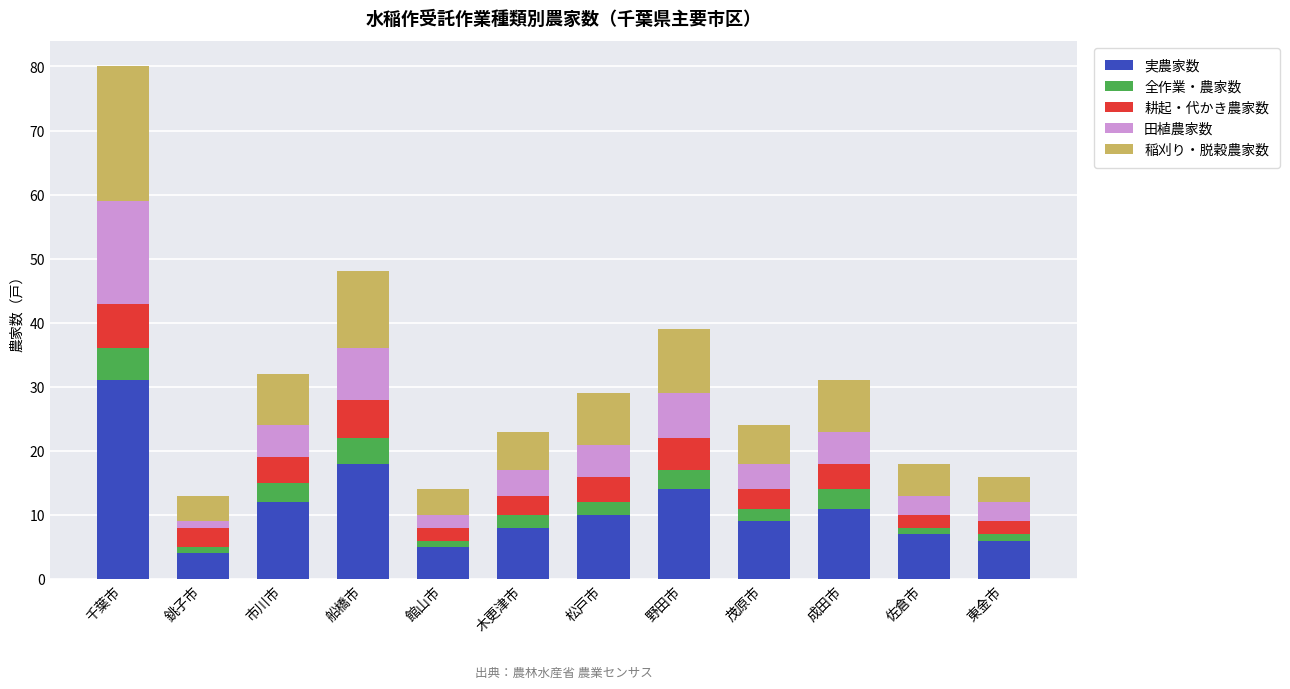

What is the approximate value of 実農家数 at 船橋市?

18